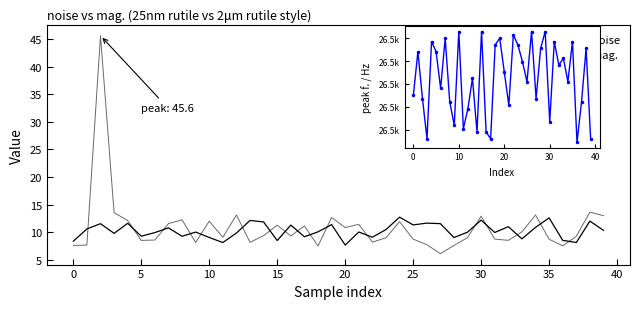

List the series in order of their peak value, highest first.

peak f., mag., noise